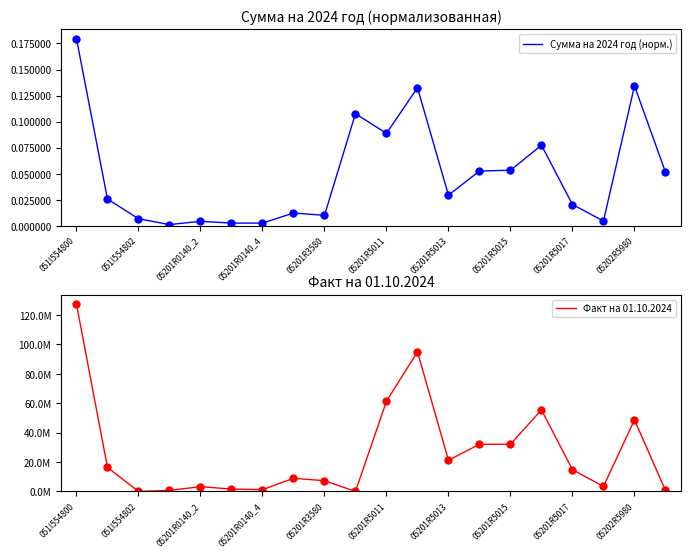

Is it true that Сумма на 2024 год (норм.) equals 0.2 at 05202R5980?

False